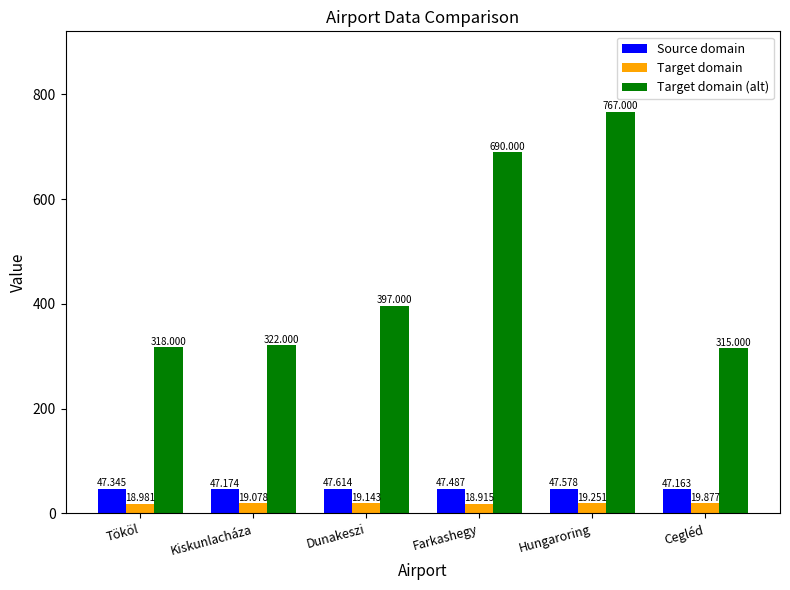

What is the difference between the maximum and second lowest values in the Target domain series?

0.9